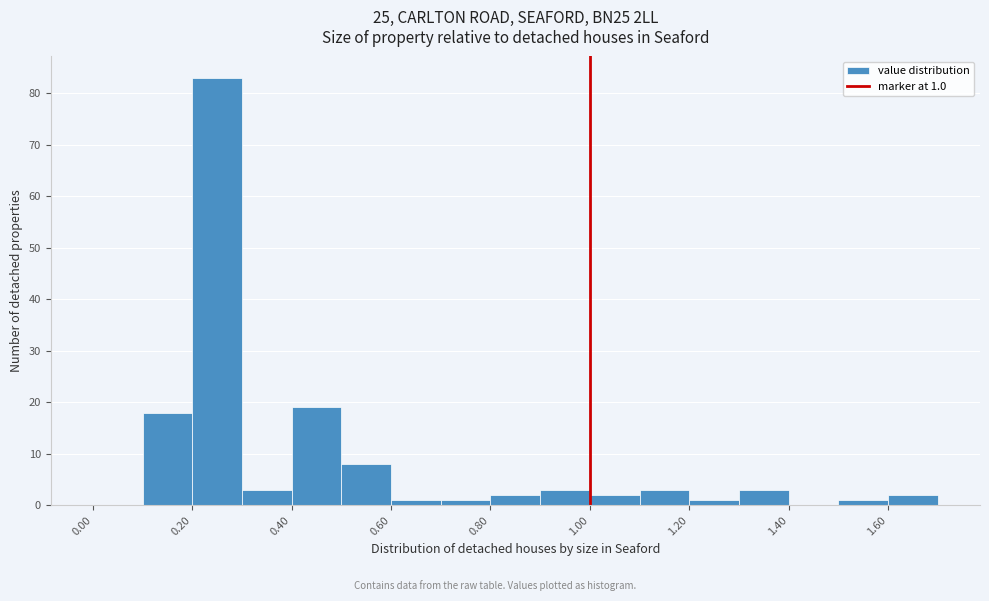

Which range on the x-axis has the tallest bar?

0.2 to 0.3